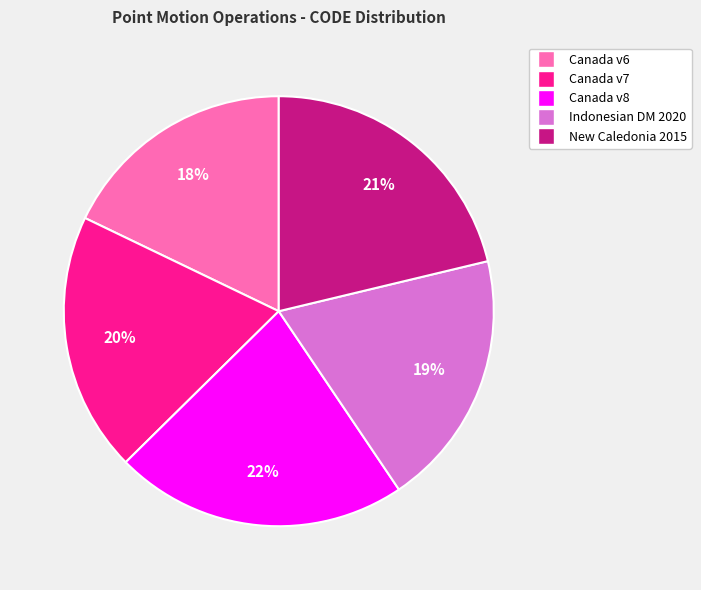

To the nearest percent, what is the average slice percentage?

20%